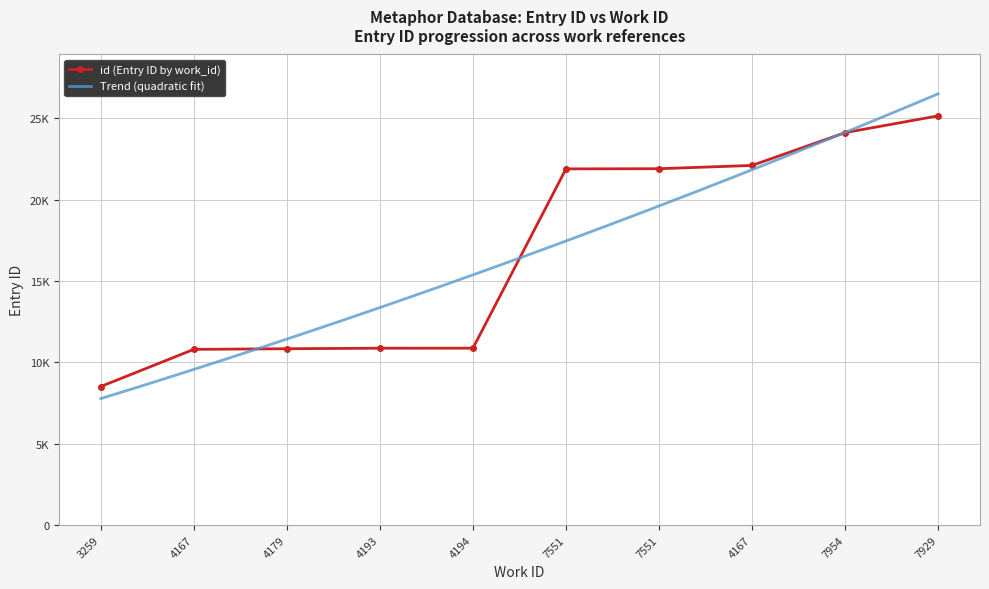

What is the label of the 4th point from the right?

7551